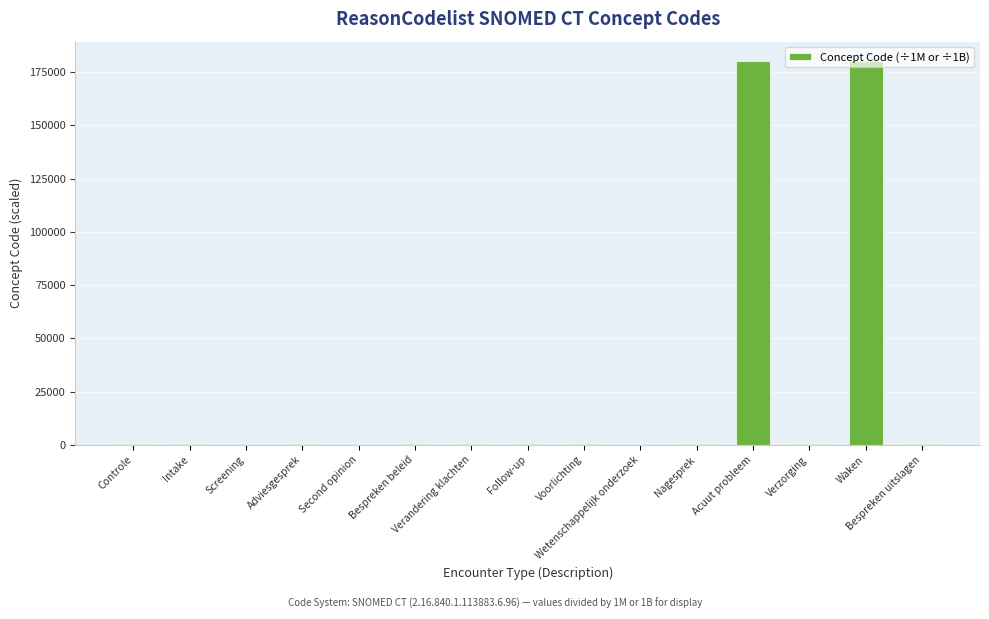

What is the greatest value displayed?

180311.0